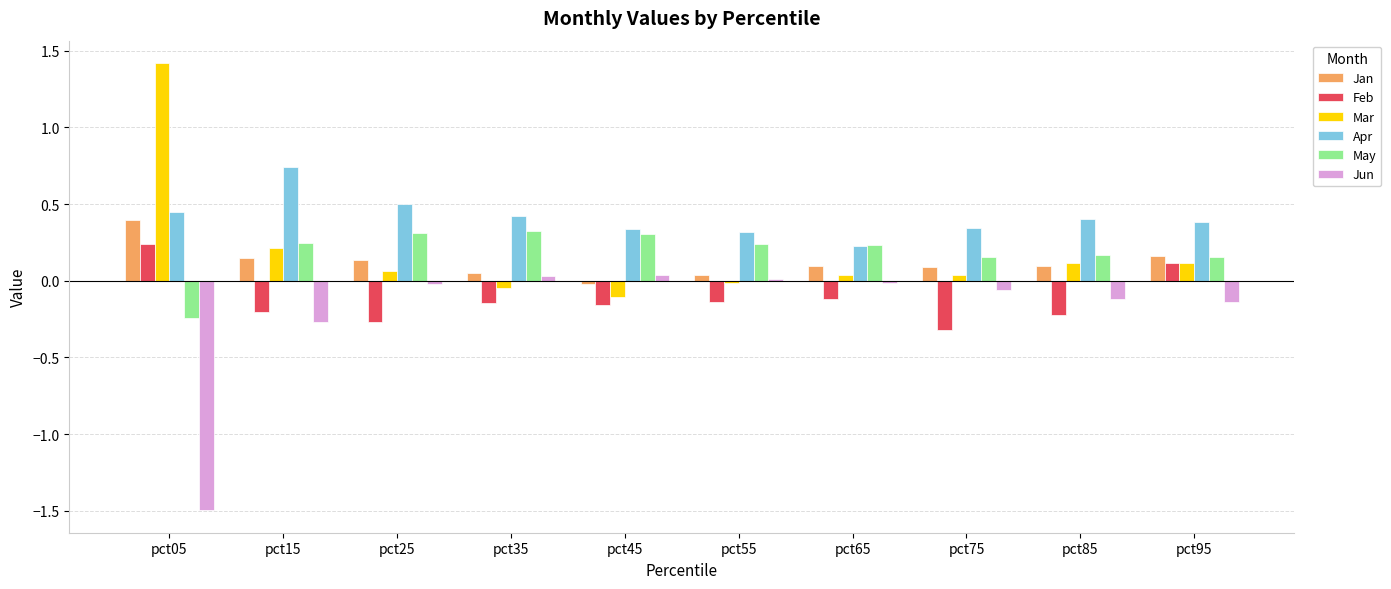

True or false: Jun has a value of -1.0 at pct05.

False